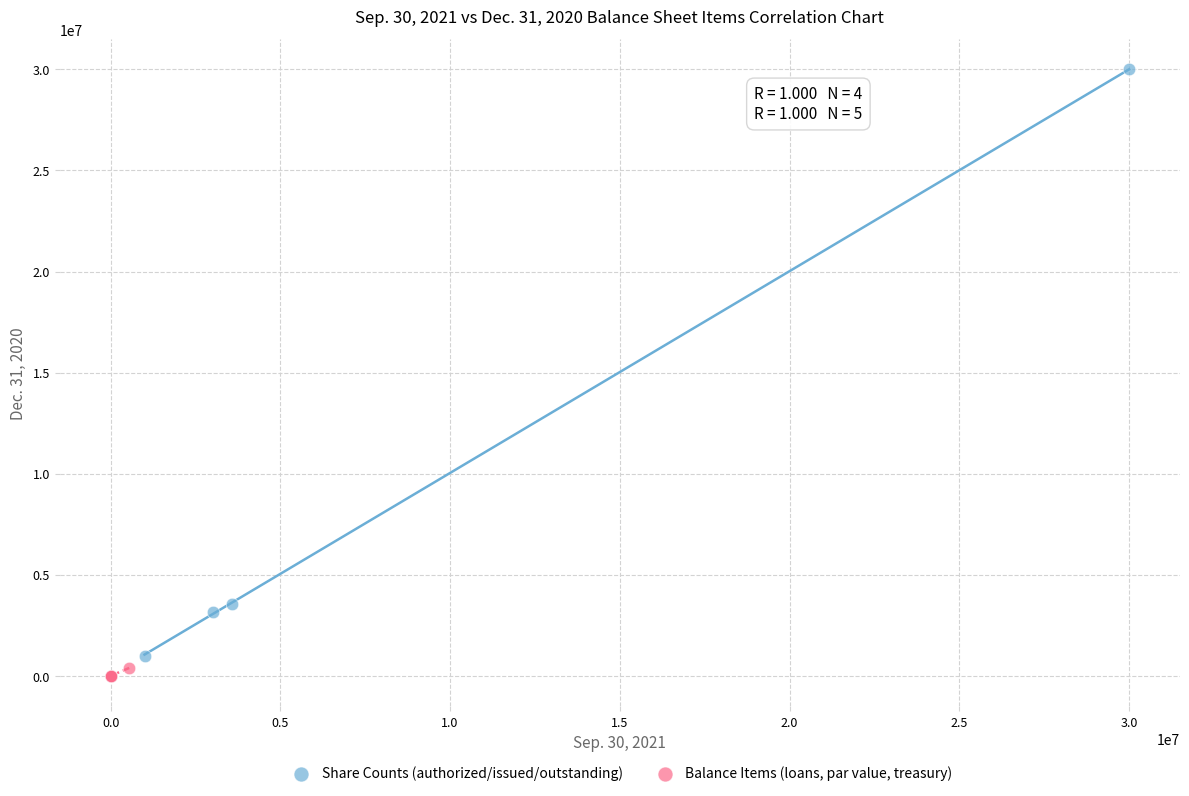

What are all the series names shown in the legend?

Share Counts (authorized/issued/outstanding), Balance Items (loans, par value, treasury)